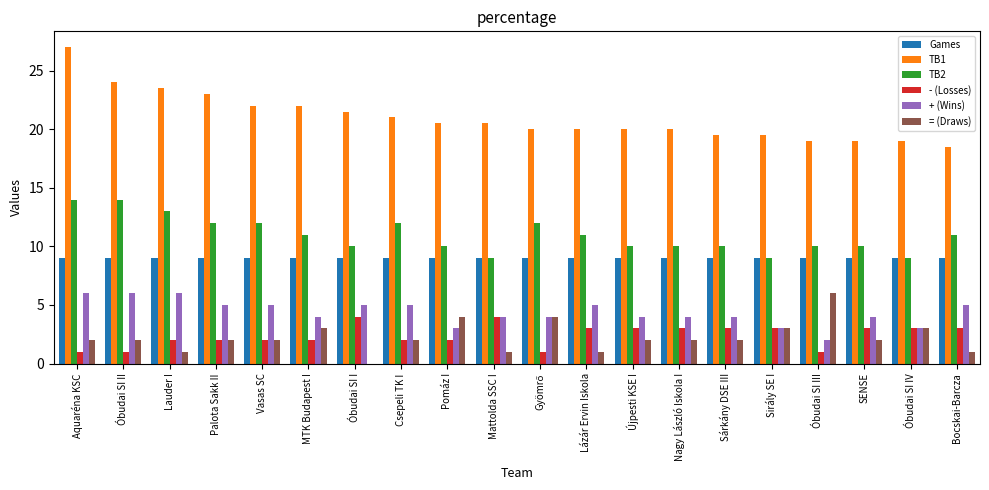

How many data points does each series have?

20